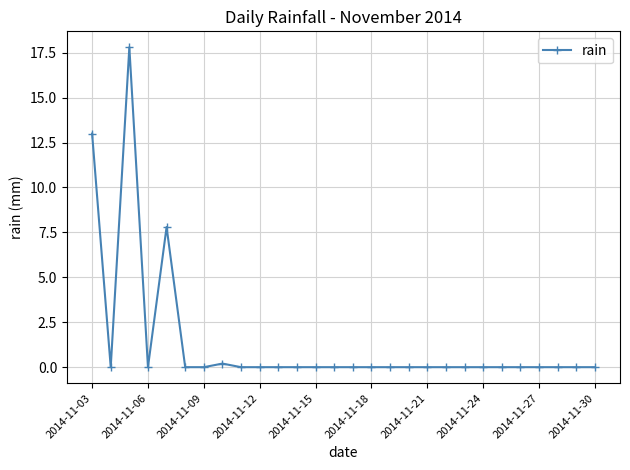

Does the chart display data point markers on the line(s)?

Yes